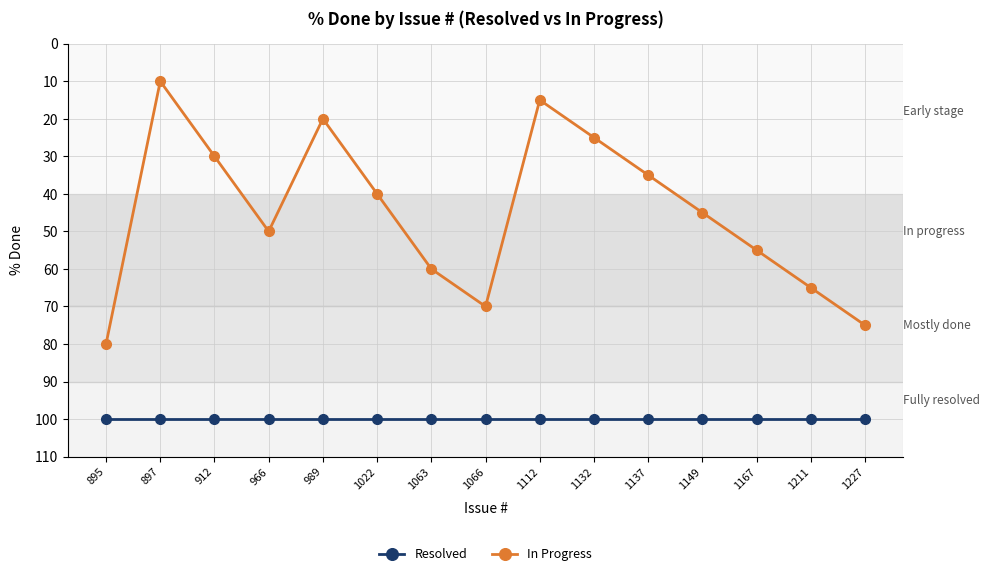

Between 1112 and 1137, which series saw the biggest shift?

In Progress